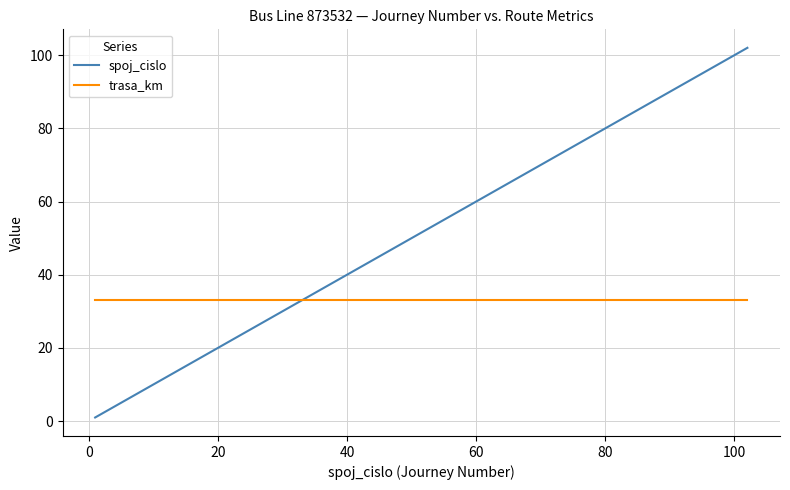

How many intersections are there between trasa_km and spoj_cislo?

1